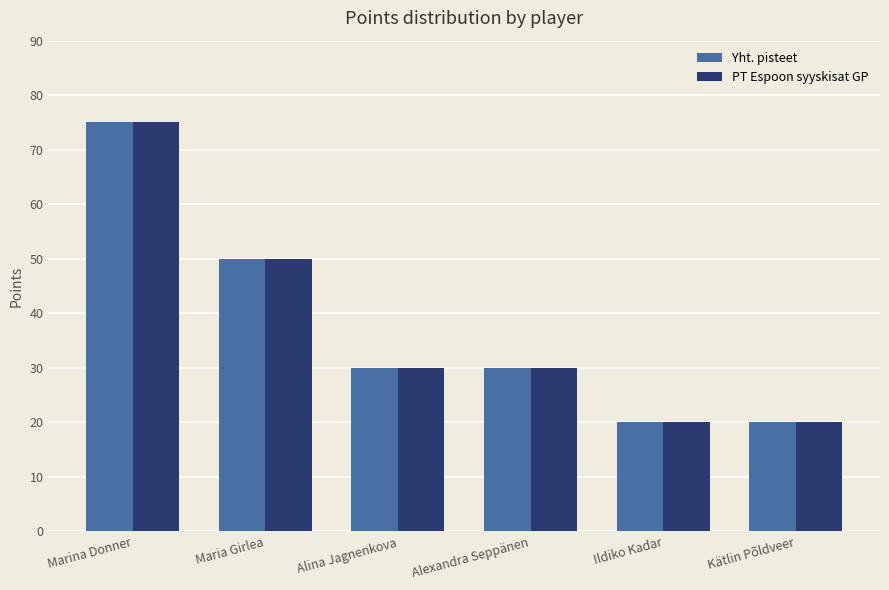

The PT Espoon syyskisat GP series shows 53 at Alina Jagnenkova. True or false?

False